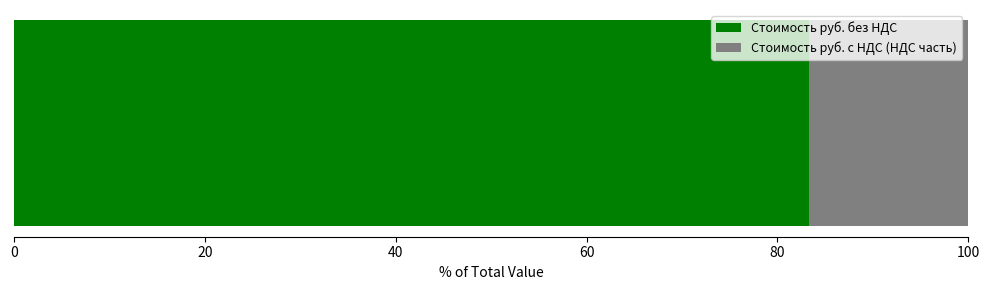

What is the highest value of the Стоимость руб. без НДС series?

83.3